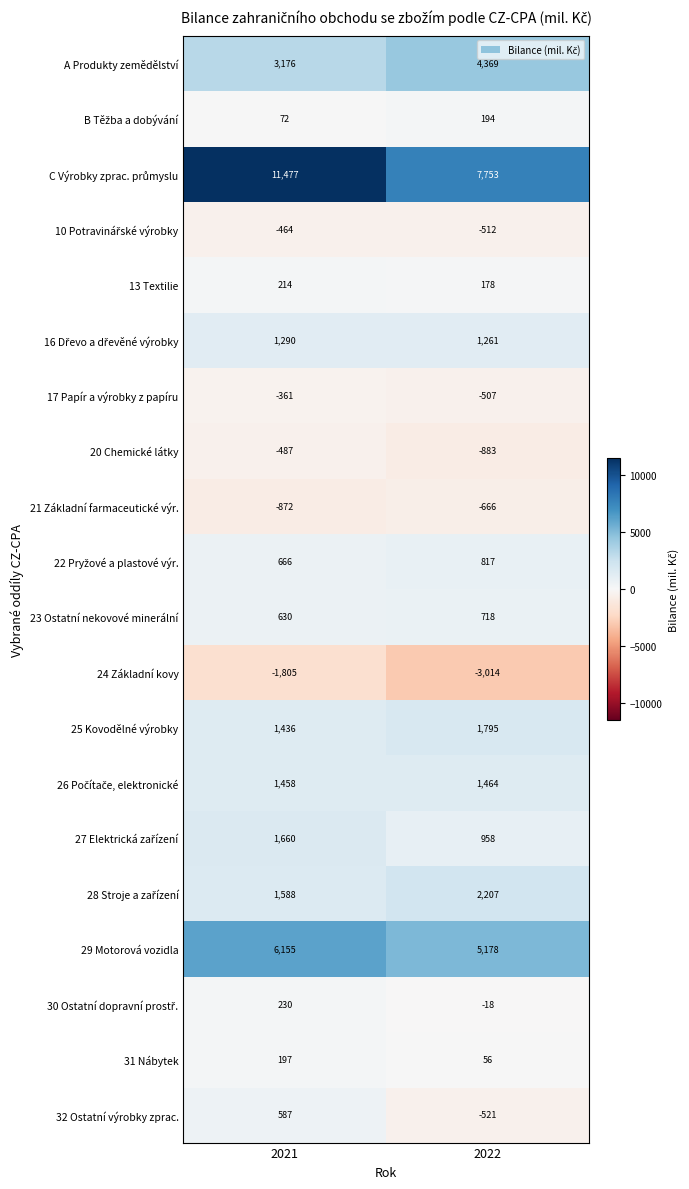

At how many categories does at least one series exceed 753?

2